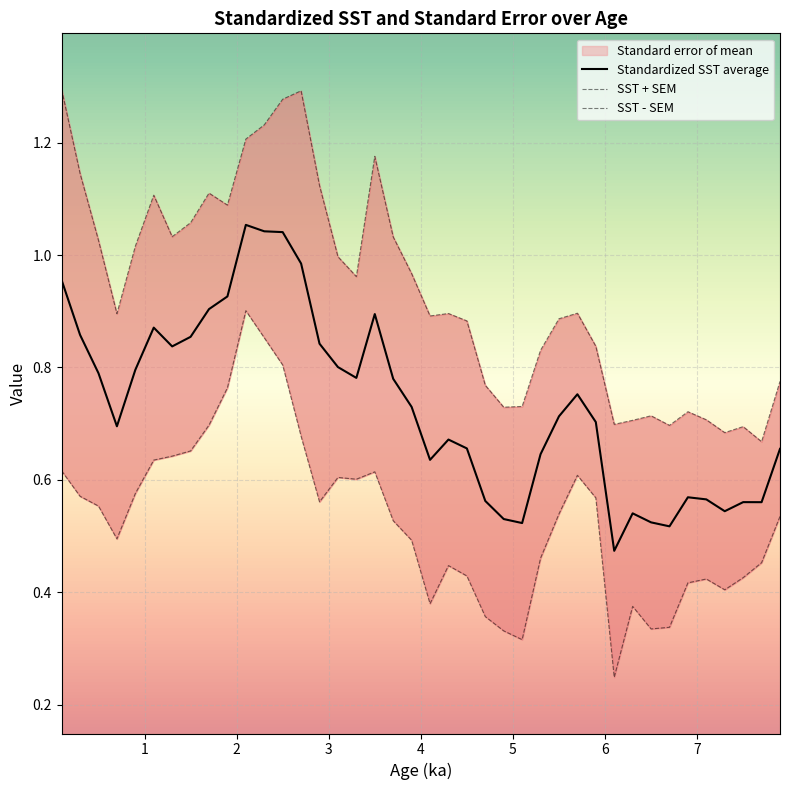

True or false: SST - SEM and SST + SEM intersect in this chart.

False